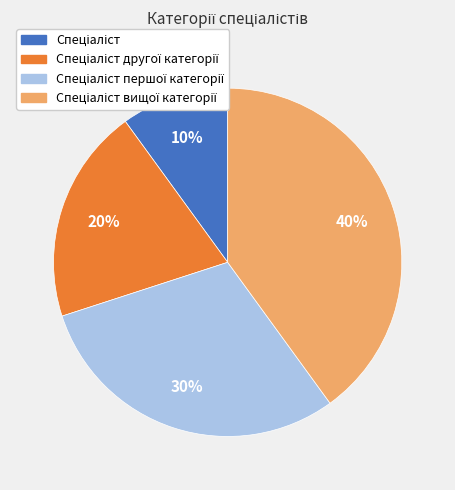

Does any single category account for the majority?

No